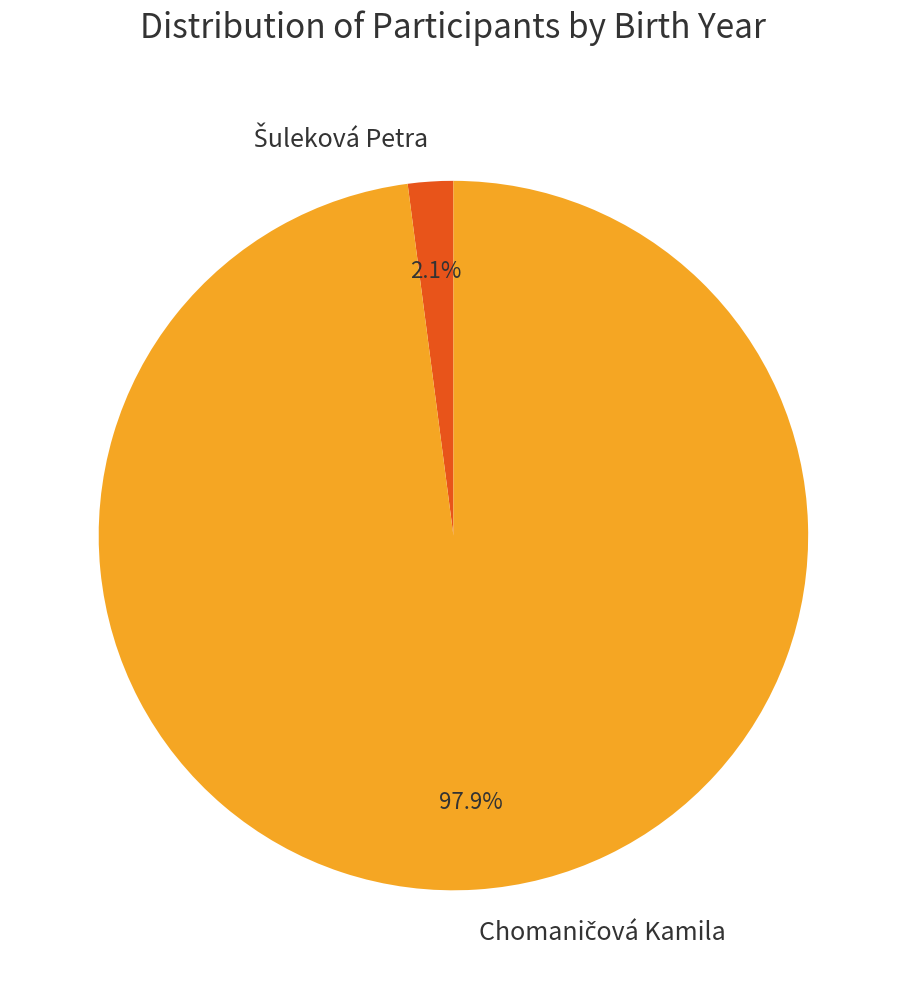

Is there a majority slice in this chart?

Yes